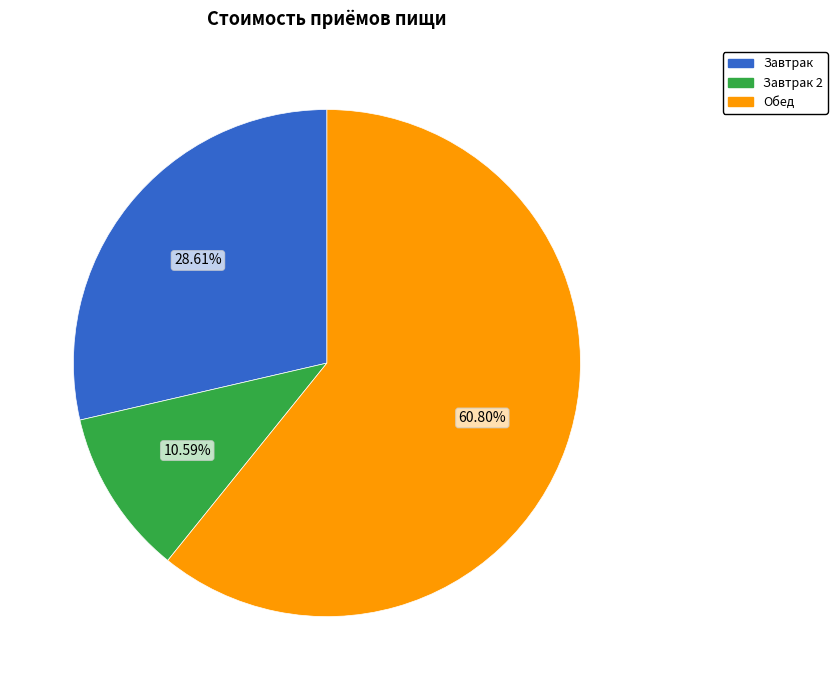

Is there any slice that represents more than half of the pie?

Yes